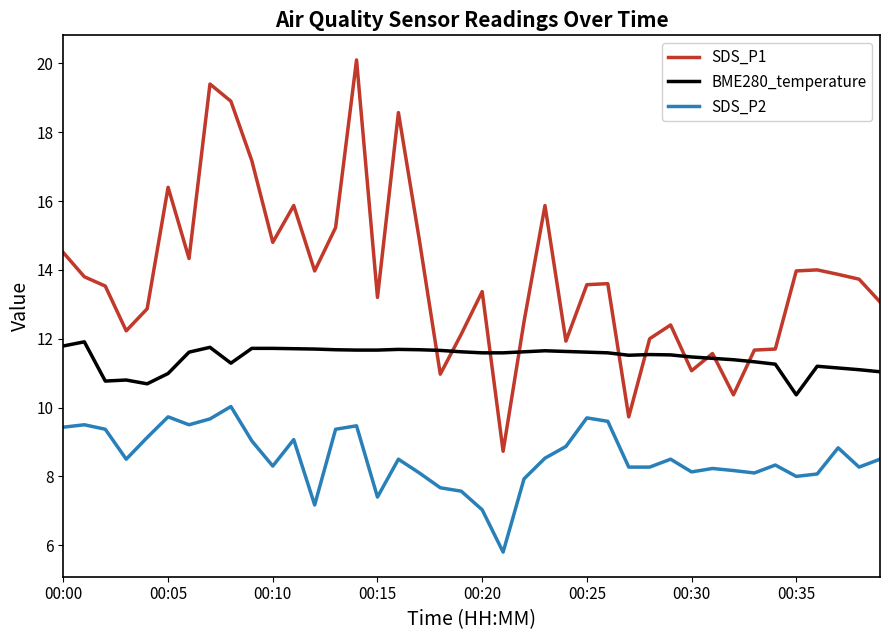

True or false: SDS_P2 and SDS_P1 intersect in this chart.

False